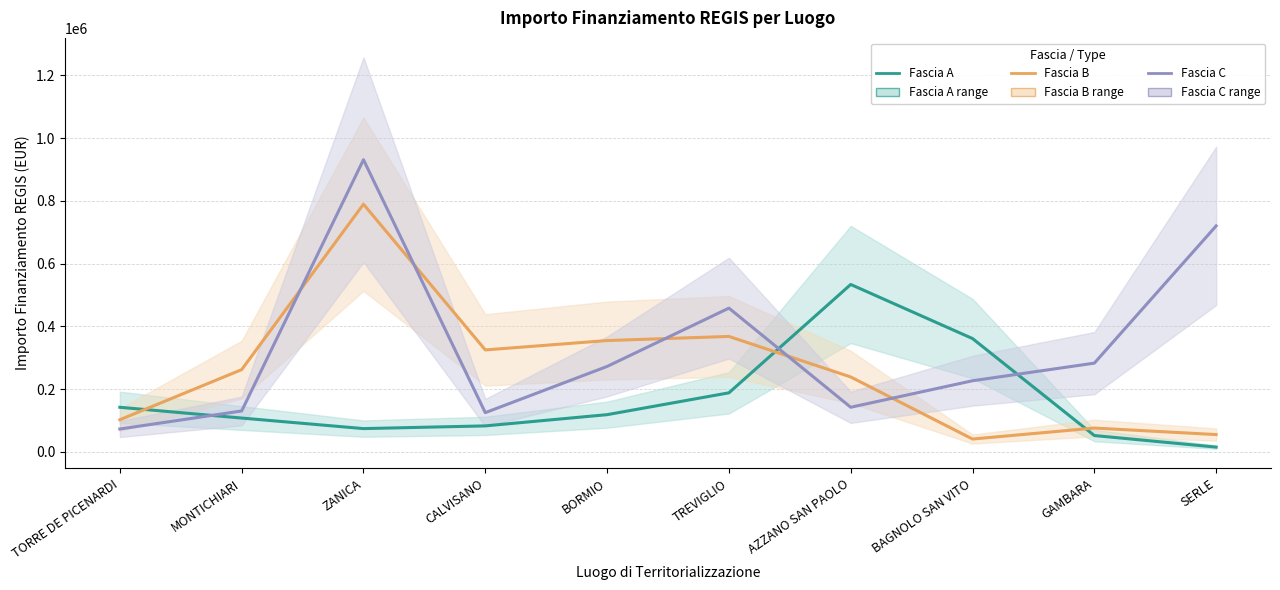

True or false: Fascia C has more than 1 interior local peaks.

True